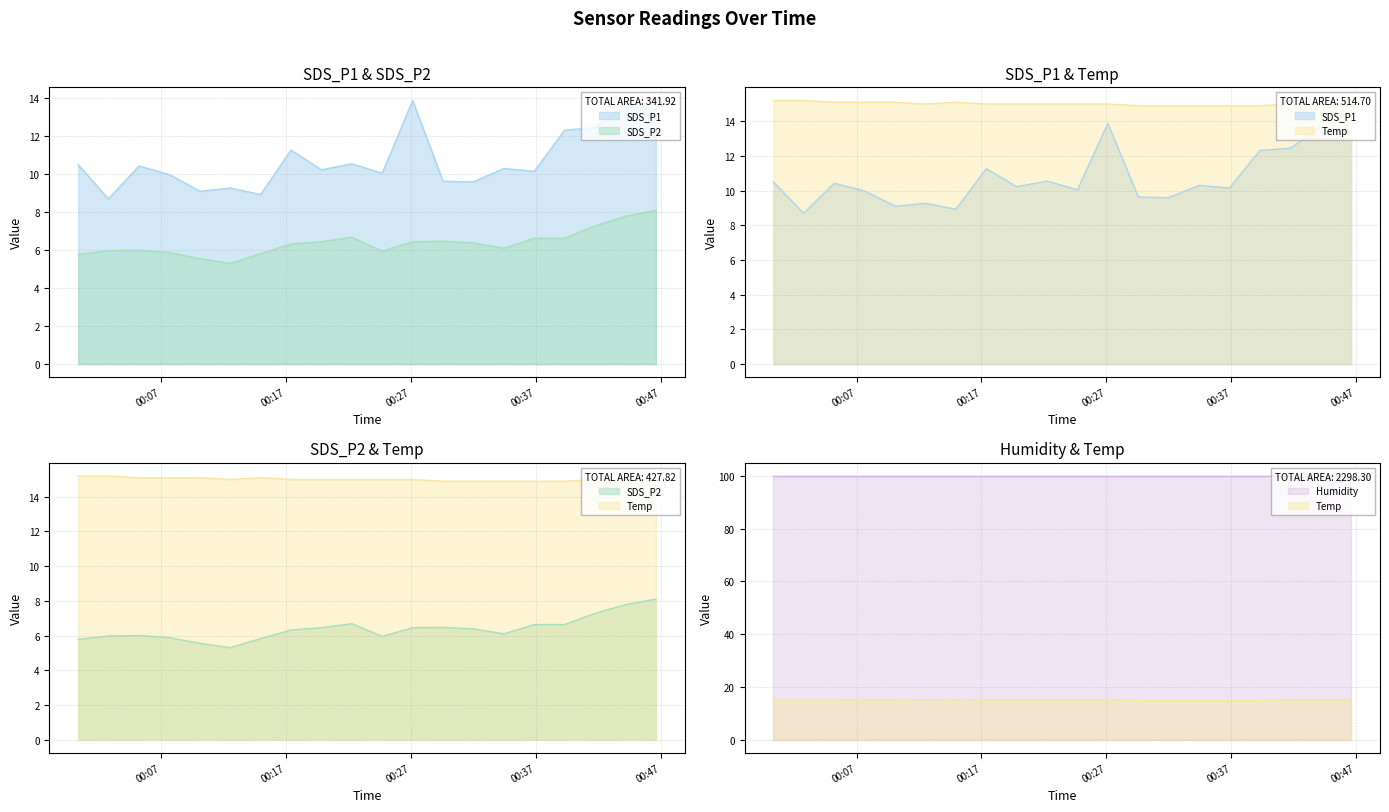

What is the spread (max minus min) of values at 2023/05/08 00:10:06?

9.6